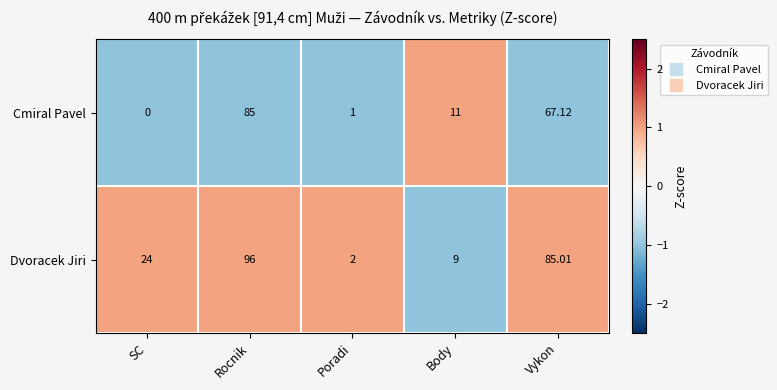

Rank the series by their average value, from lowest to highest.

Cmiral Pavel, Dvoracek Jiri